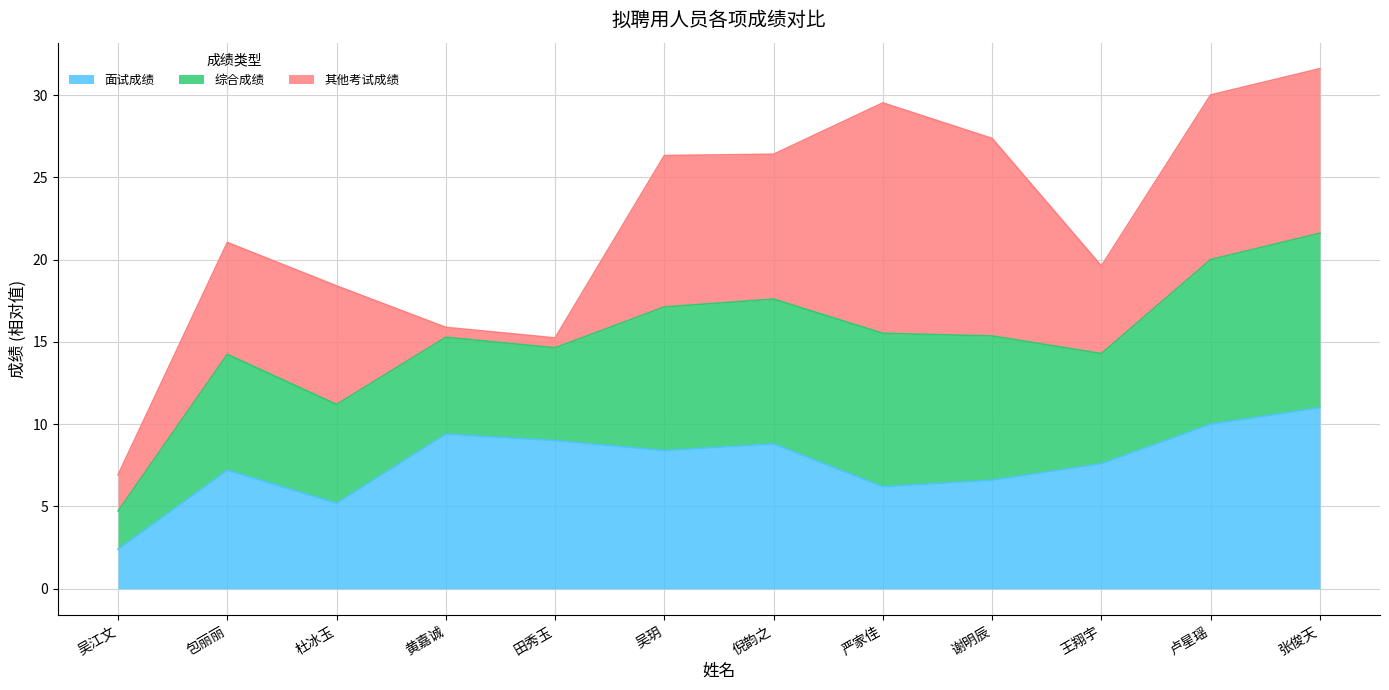

What is the label of the 4th point from the left?

黄嘉诚